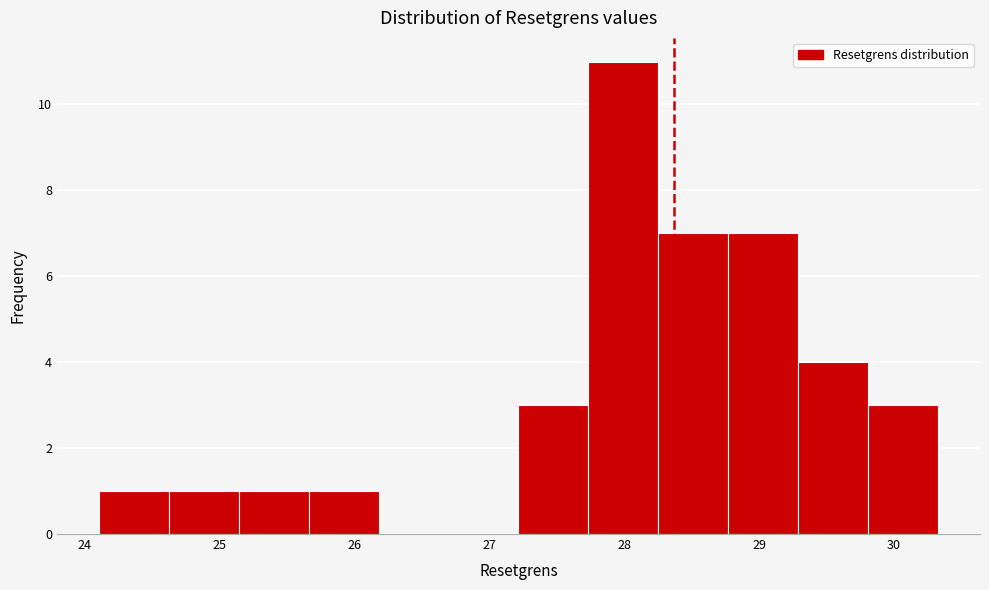

Reading left to right, list every bar in this chart as the range it spans on the x-axis followed by its height. Neither the bar edges nor the heights are printed on the chart, so give them approximately, as read against the axes.

24.1 to 24.6: 1
24.6 to 25.1: 1
25.1 to 25.7: 1
25.7 to 26.2: 1
26.2 to 26.7: 0
26.7 to 27.2: 0
27.2 to 27.7: 3
27.7 to 28.3: 11
28.3 to 28.8: 7
28.8 to 29.3: 7
29.3 to 29.8: 4
29.8 to 30.3: 3